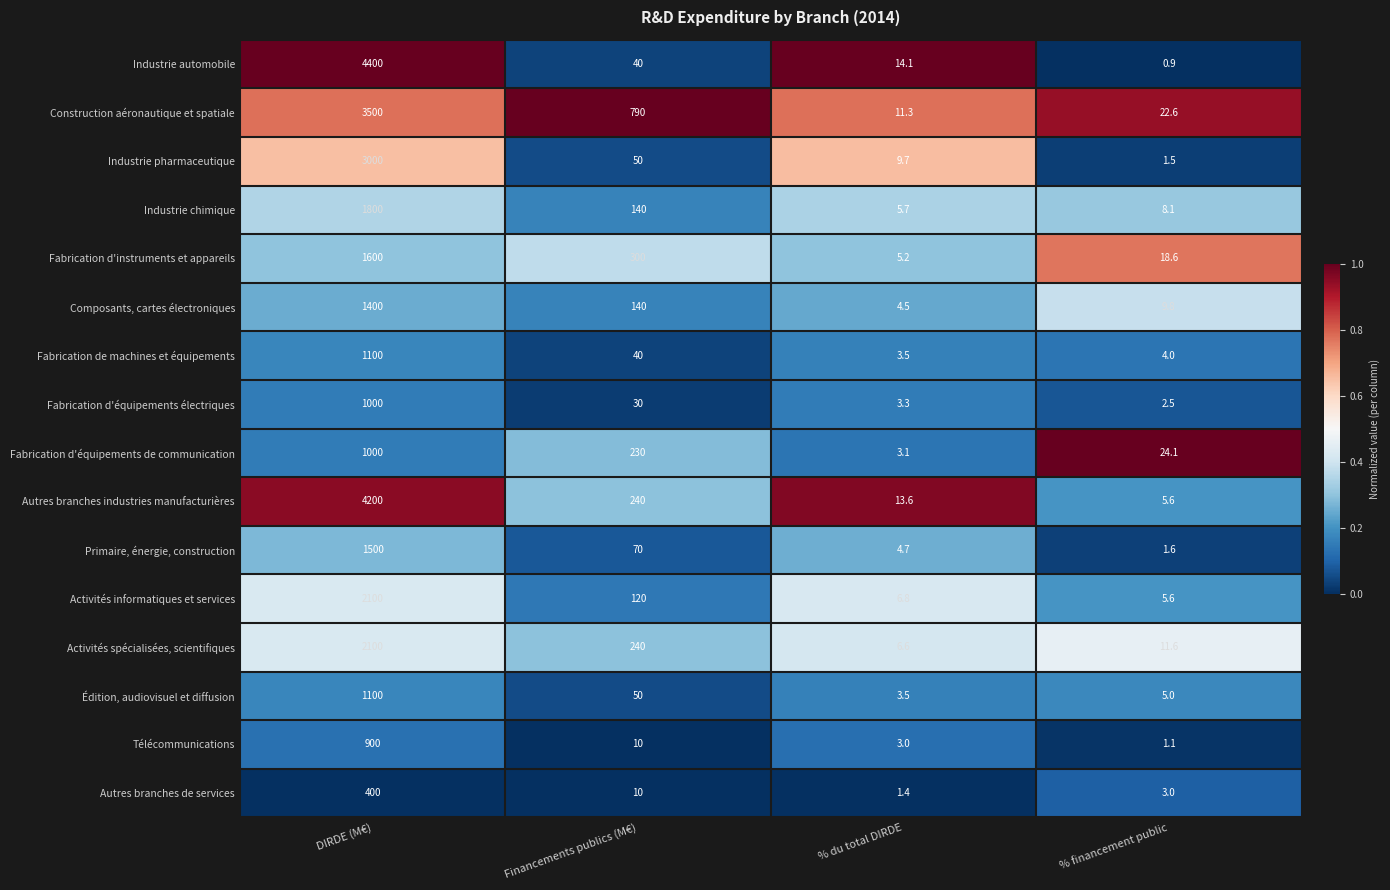

What is the spread (max minus min) of values at DIRDE (M€)?

4000.0